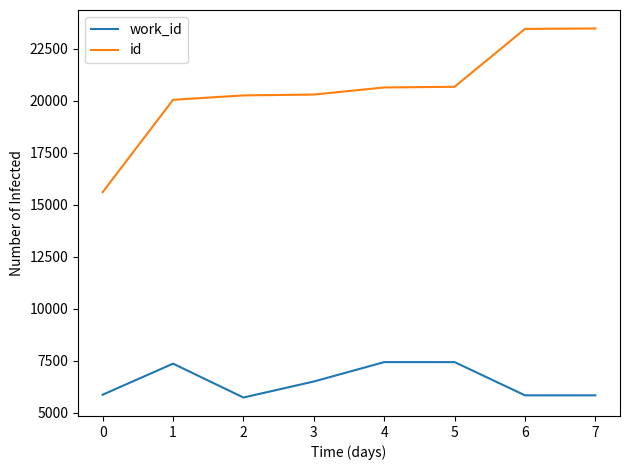

What is the difference between the maximum and minimum values in the work_id series?

1703